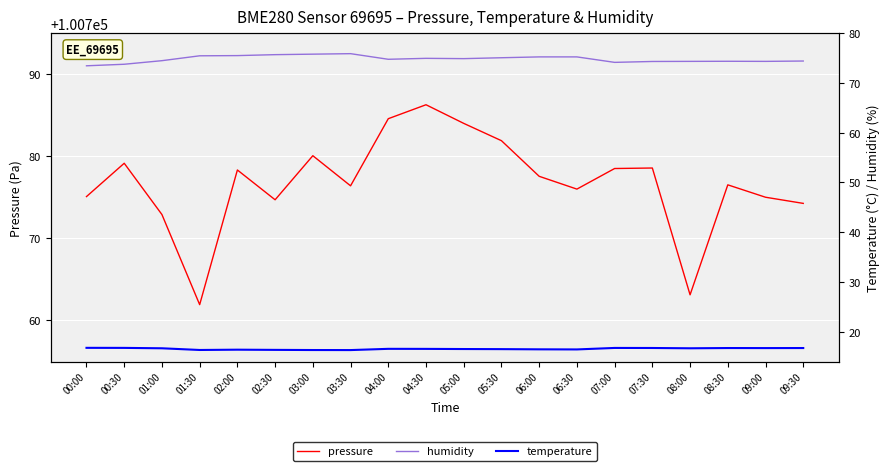

What is the sum of the pressure values at 00:00 and 08:30?

201551.6